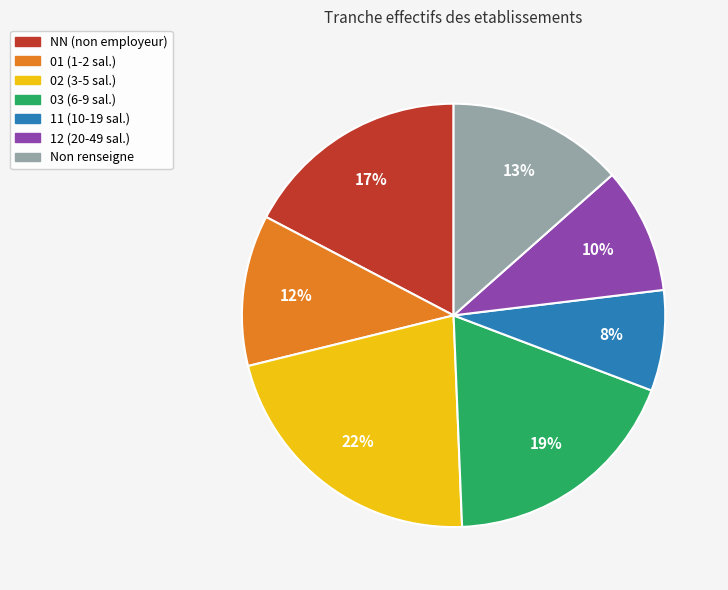

To the nearest percent, what is the difference between the largest and smallest slice percentages?

14%